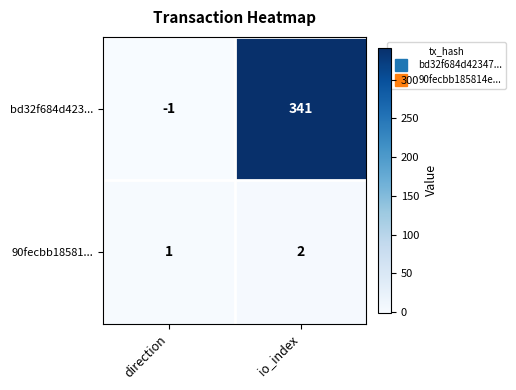

At which category is the sum across all series the highest?

io_index